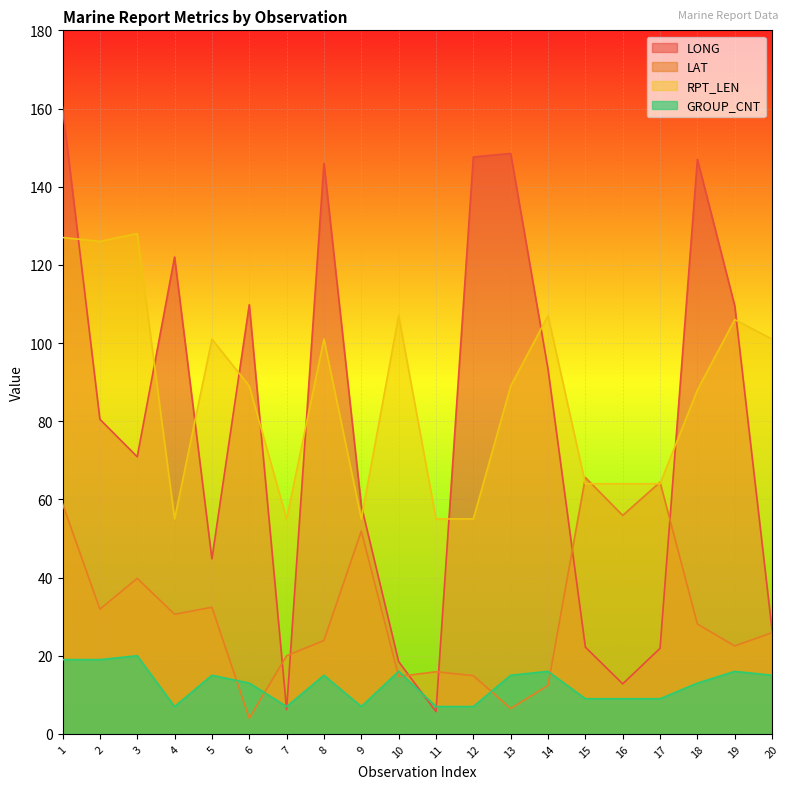

True or false: LAT and GROUP_CNT intersect in this chart.

True